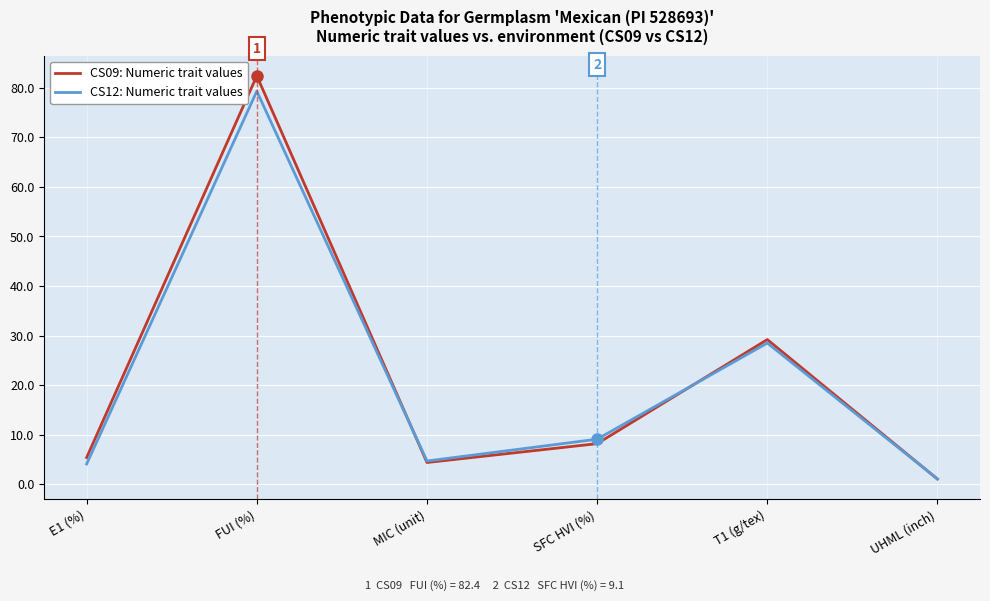

At which category does the chart reach its minimum across all series?

UHML (inch)